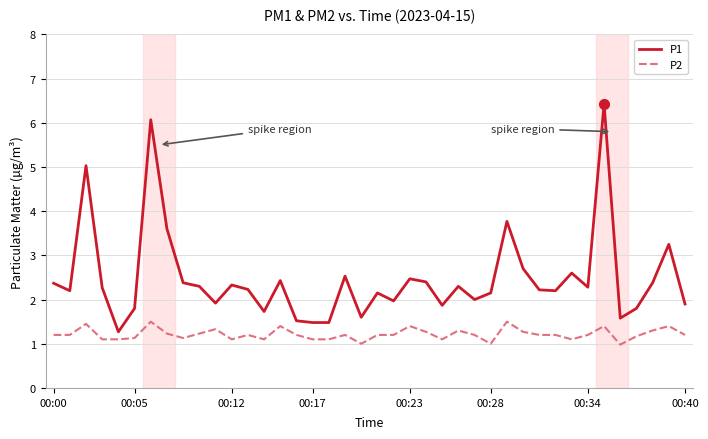

List the series in order of their peak value, highest first.

P1, P2